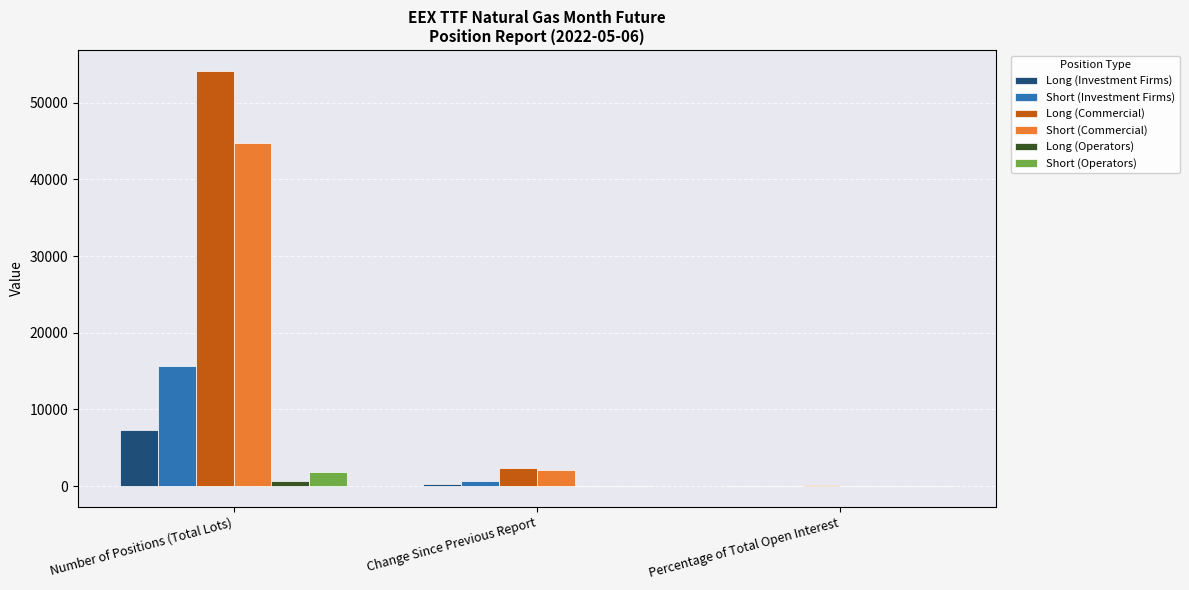

Which series changed the most between Number of Positions (Total Lots) and Change Since Previous Report?

Long (Commercial)